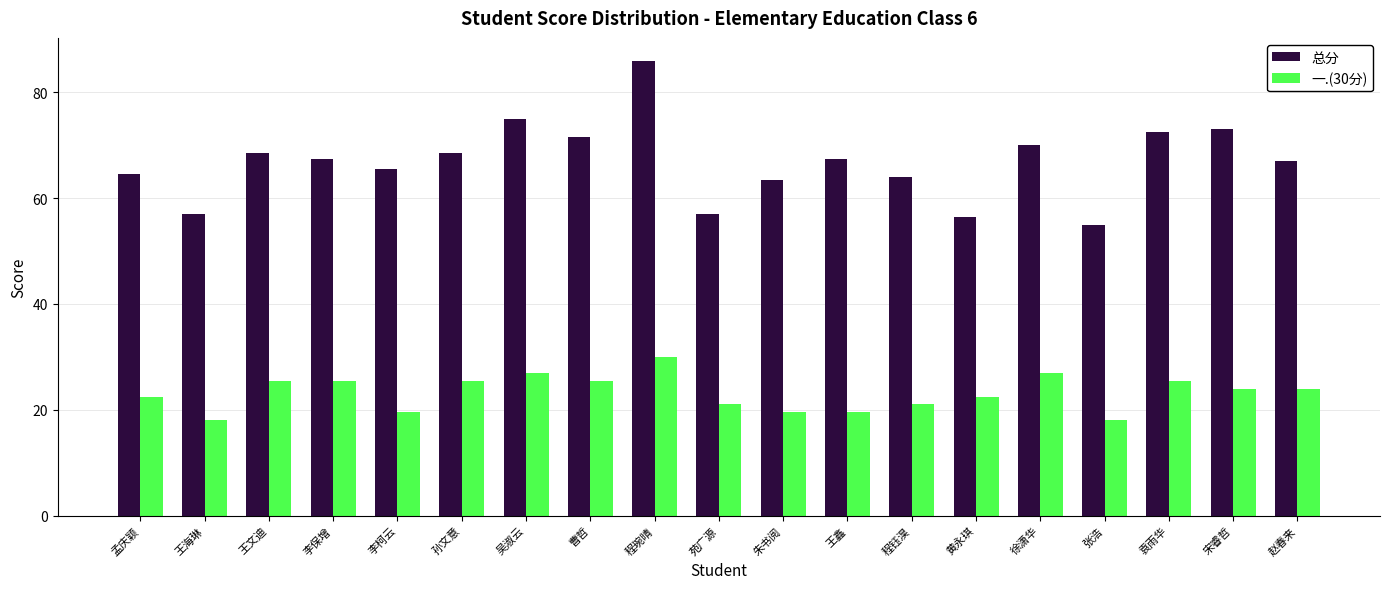

Read the 一.(30分) value at 孙文意.

25.5